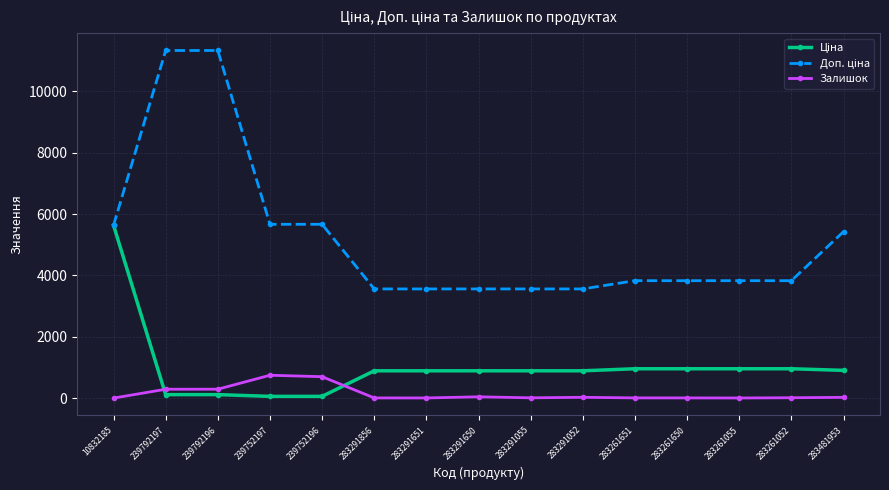

The Залишок series shows 24.0 at 283481953. True or false?

True